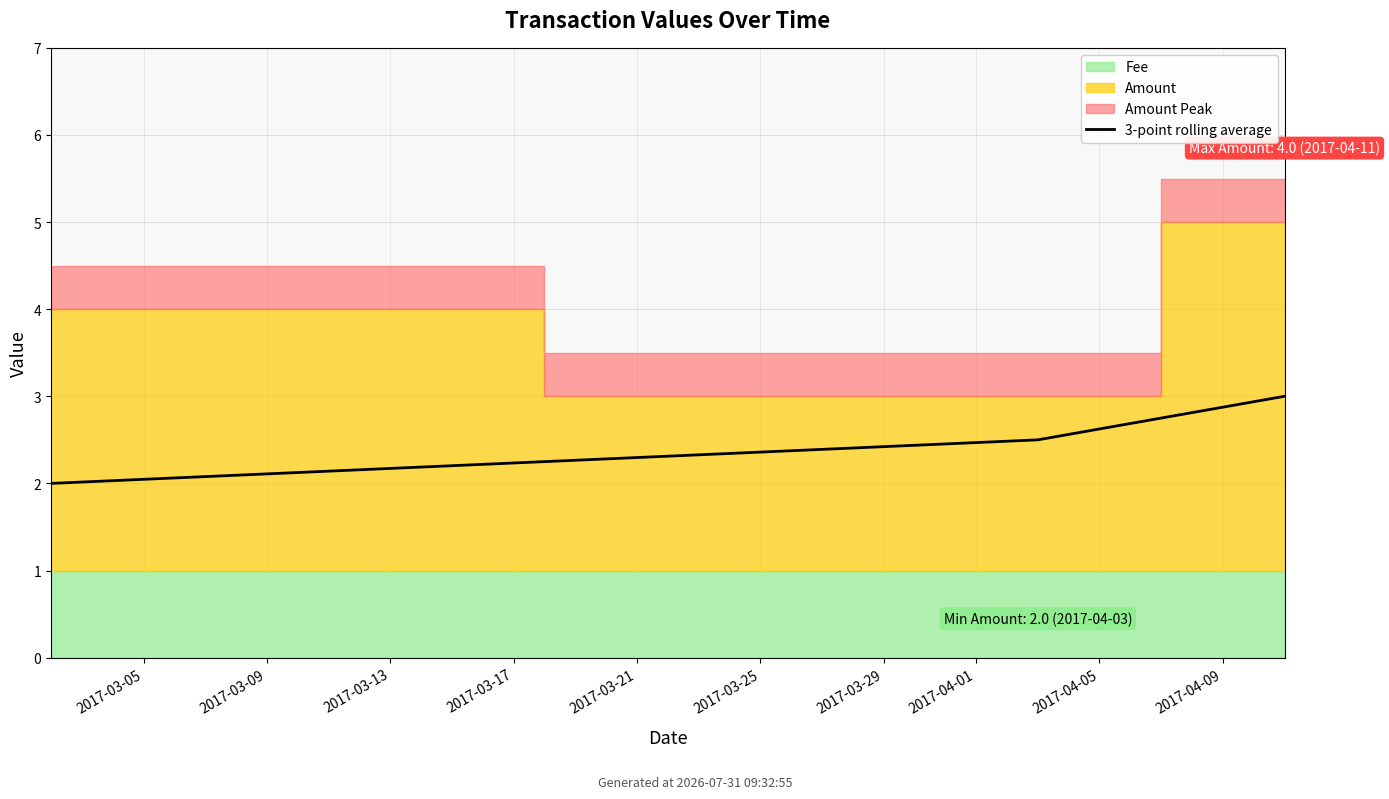

The value at 2017-03-05 is 2.6. True or false?

False